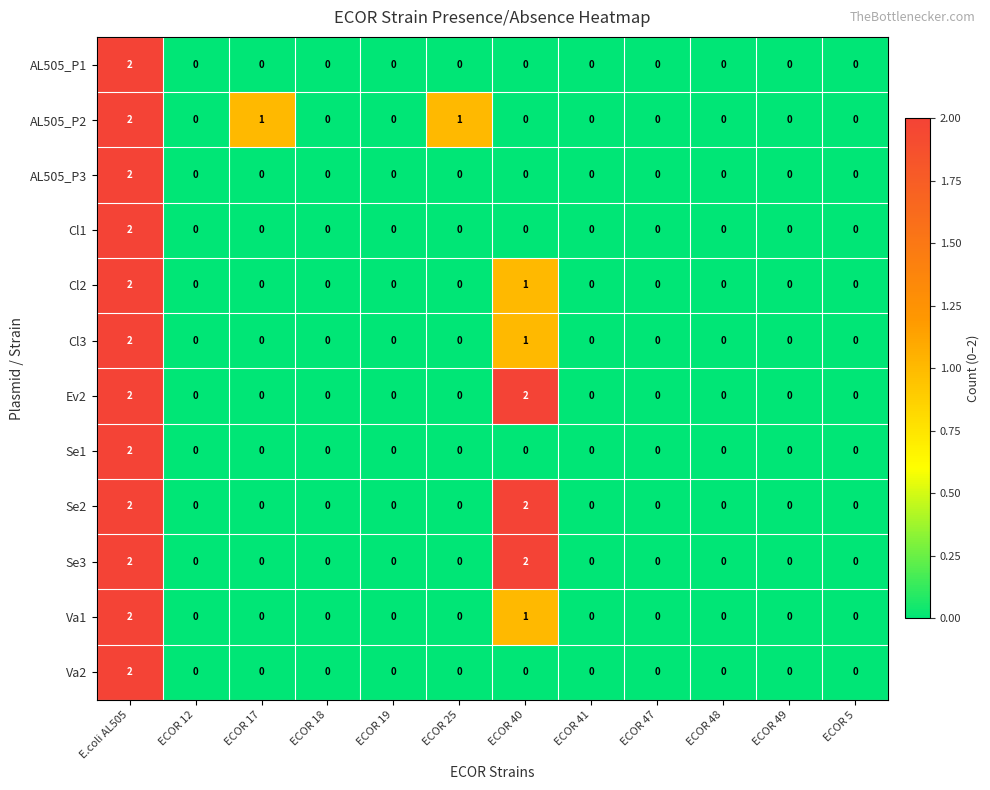

At which label does Cl2 reach its peak?

E.coli AL505